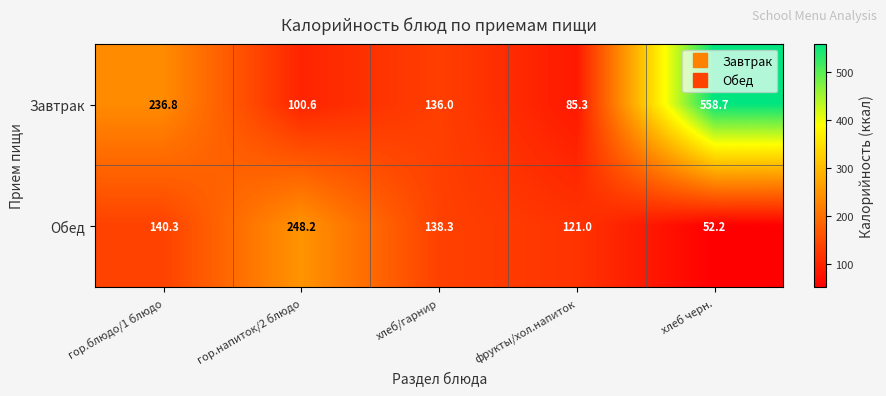

The Обед series shows 54.7 at фрукты/хол.напиток. True or false?

False